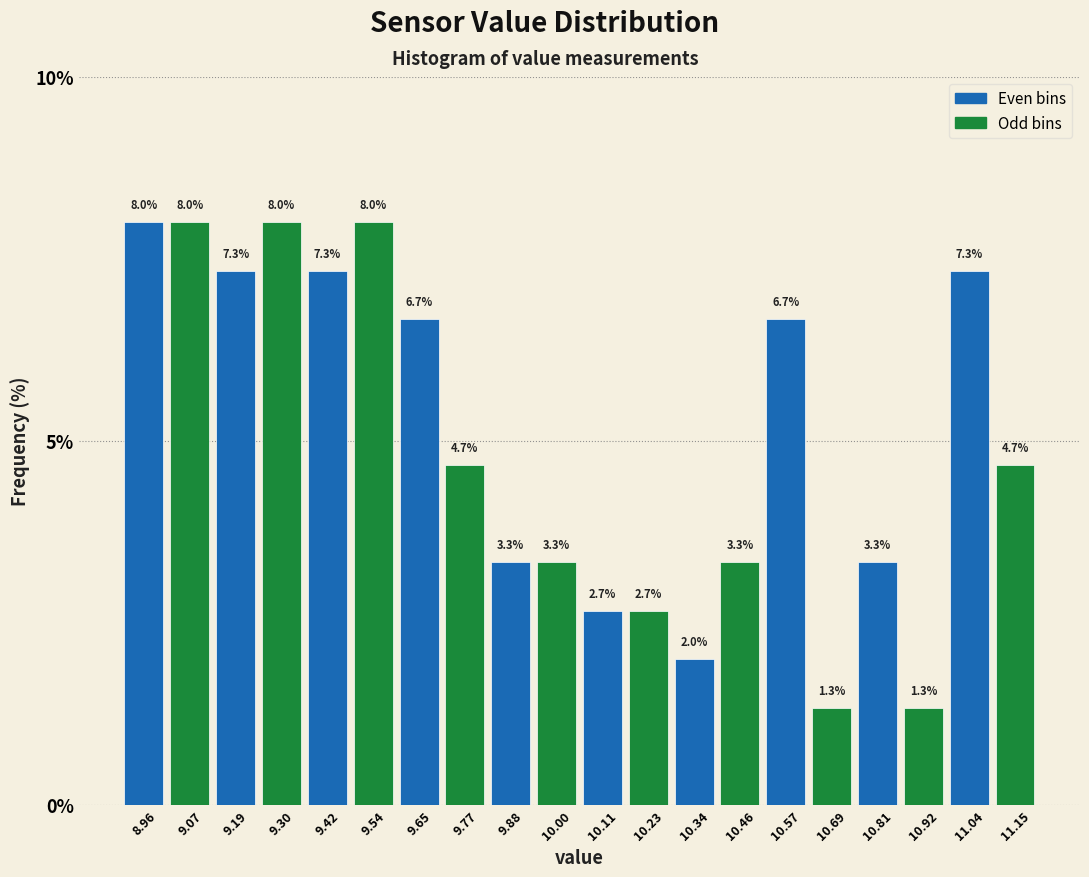

Reading left to right, transcribe this chart: for each bar, give the range it covers on the x-axis and its height. The bar edges are not printed on the chart, so give them approximately, as read against the axis.

8.90 to 9.02: 8.0
9.02 to 9.14: 8.0
9.14 to 9.24: 7.3
9.24 to 9.36: 8.0
9.36 to 9.48: 7.3
9.48 to 9.60: 8.0
9.60 to 9.70: 6.7
9.70 to 9.82: 4.7
9.82 to 9.94: 3.3
9.94 to 10.06: 3.3
10.06 to 10.18: 2.7
10.18 to 10.28: 2.7
10.28 to 10.40: 2.0
10.40 to 10.52: 3.3
10.52 to 10.64: 6.7
10.64 to 10.74: 1.3
10.74 to 10.86: 3.3
10.86 to 10.98: 1.3
10.98 to 11.10: 7.3
11.10 to 11.22: 4.7